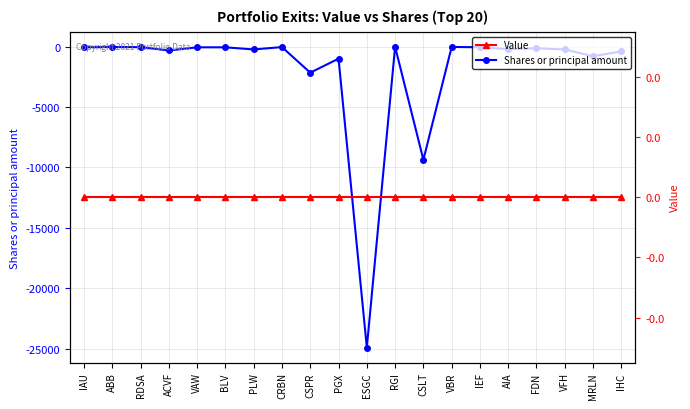

The Shares or principal amount series shows -60 at BLV. True or false?

True